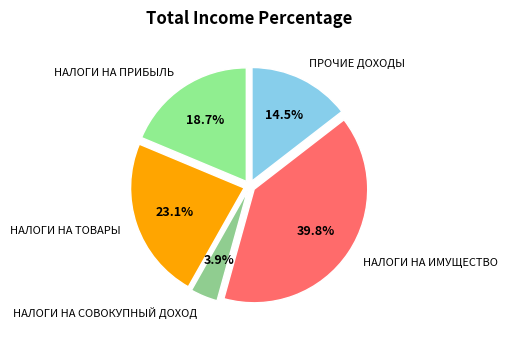

Does НАЛОГИ НА СОВОКУПНЫЙ ДОХОД account for over 50% of the chart?

No